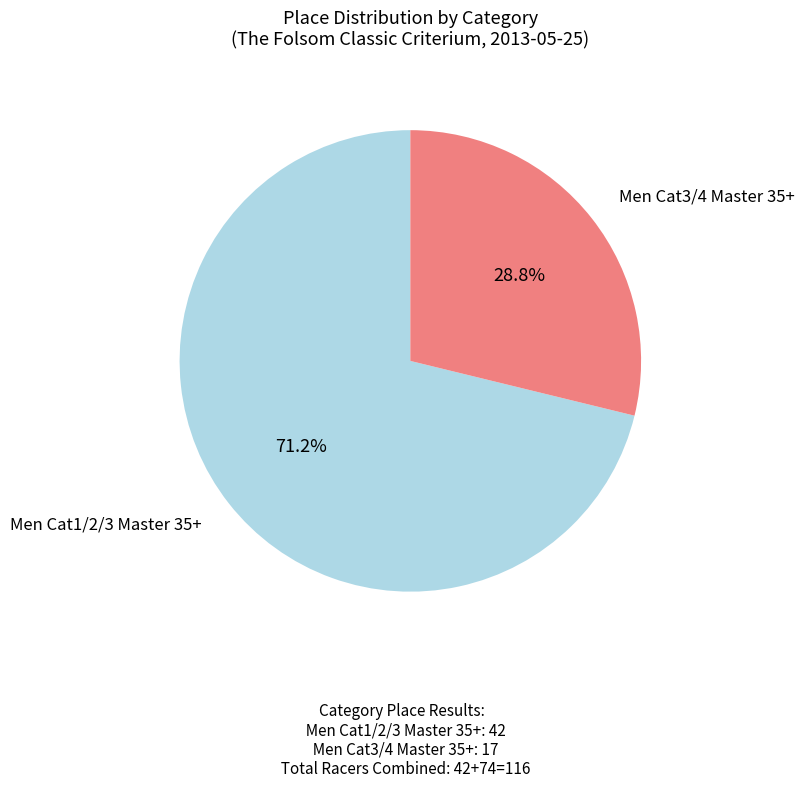

Is there a majority slice in this chart?

Yes